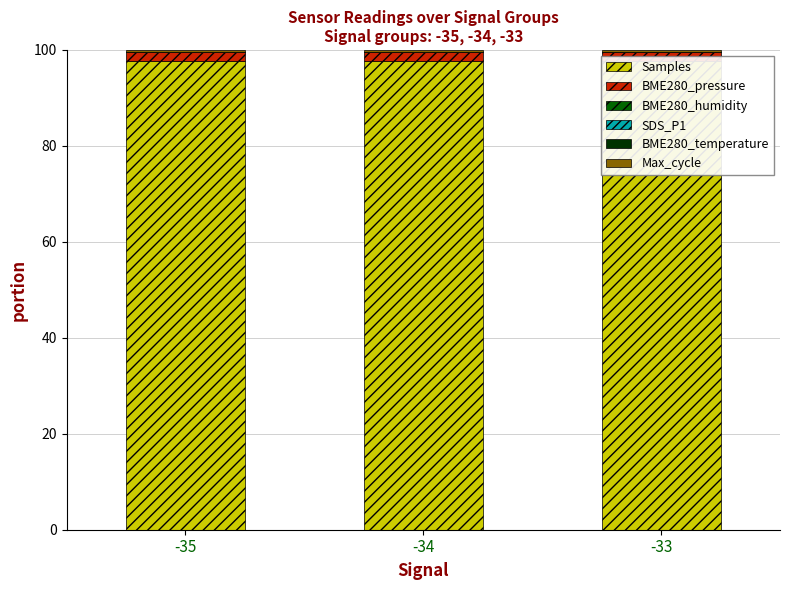

The Samples series shows 61.8 at -34. True or false?

False